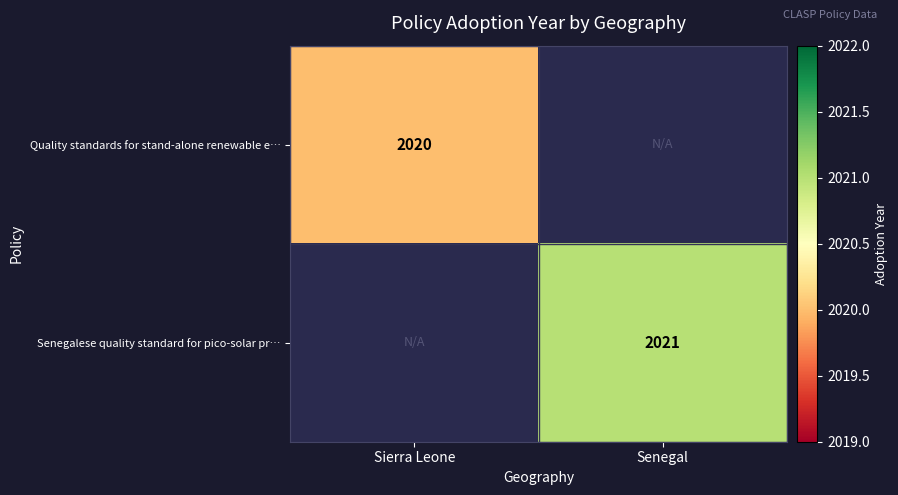

At how many categories does at least one series exceed 1716?

2